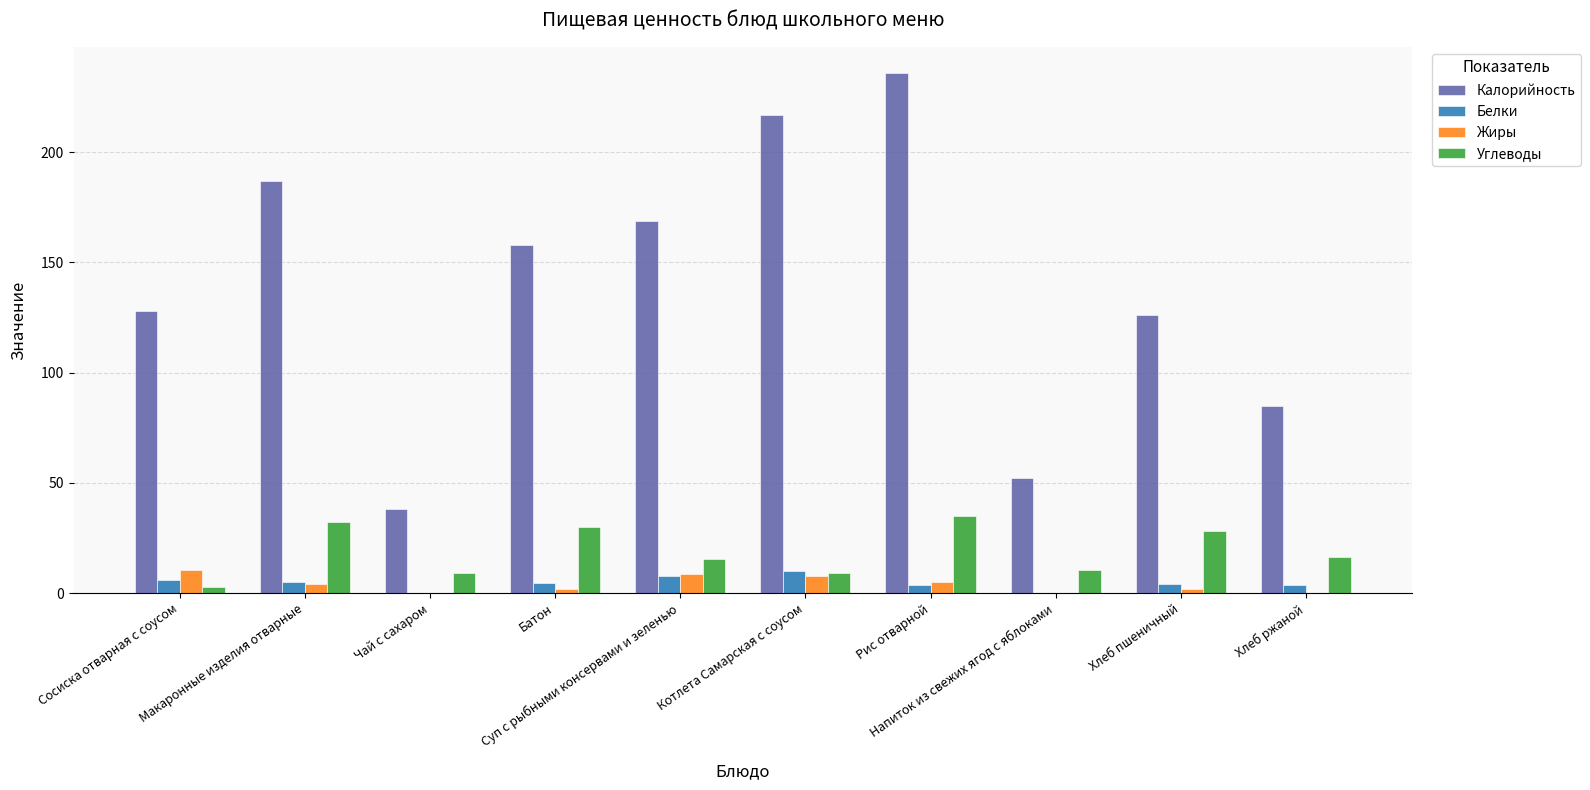

What is the greatest value displayed?

236.0